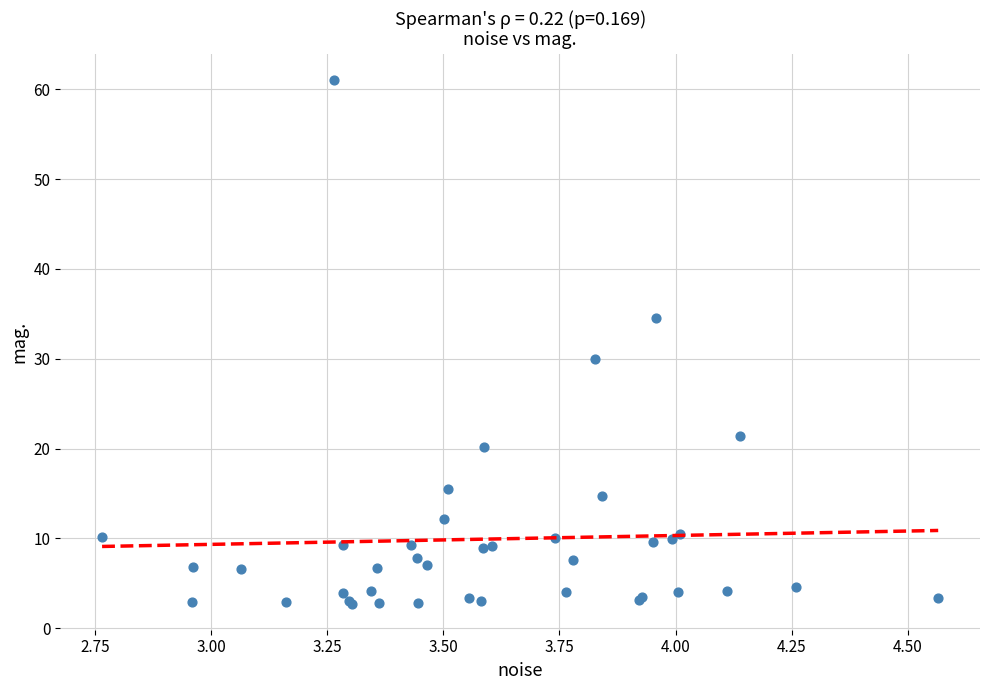

What Y value in the scatter plot is closest to 31?

30.0